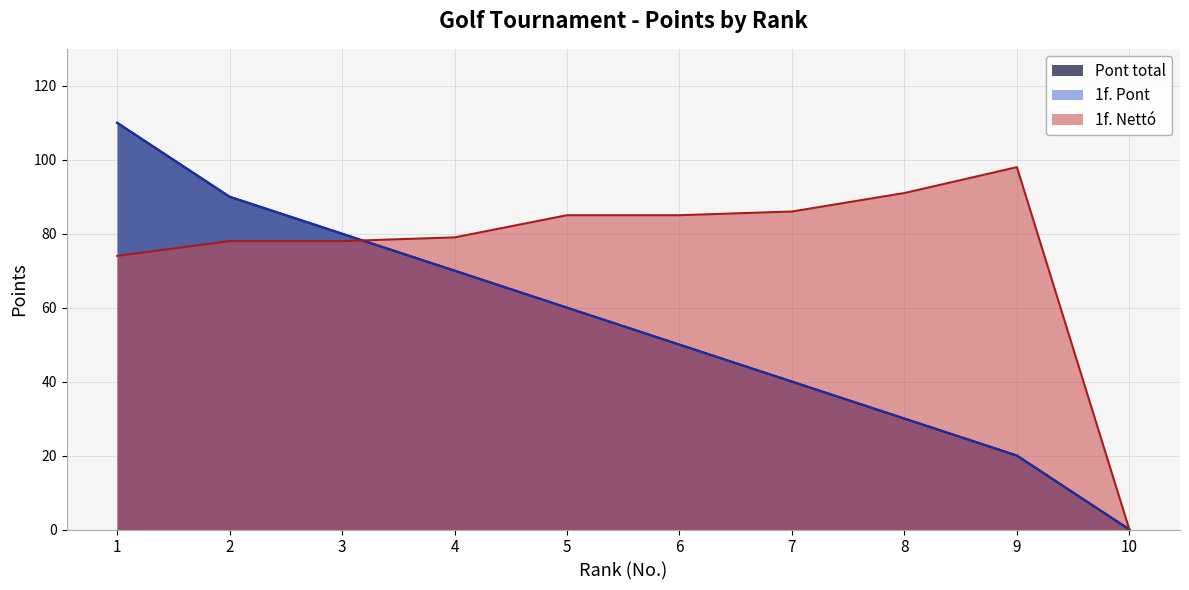

How many lines are shown in the chart?

3